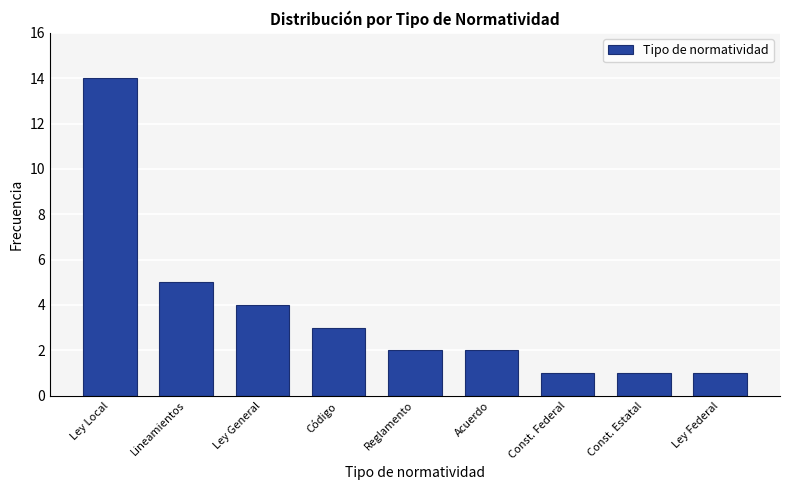

Reading left to right, extract all data points from this chart.

14	5	4	3	2	2	1	1	1